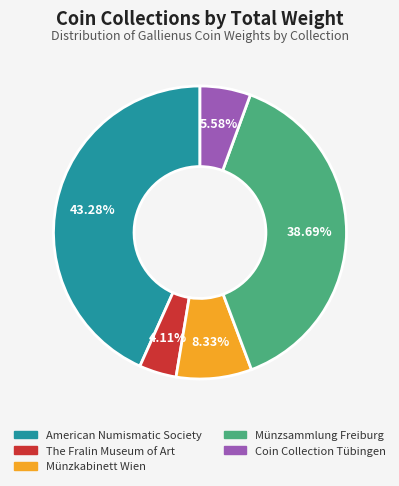

True or false: Münzsammlung Freiburg accounts for 31% of the total.

False